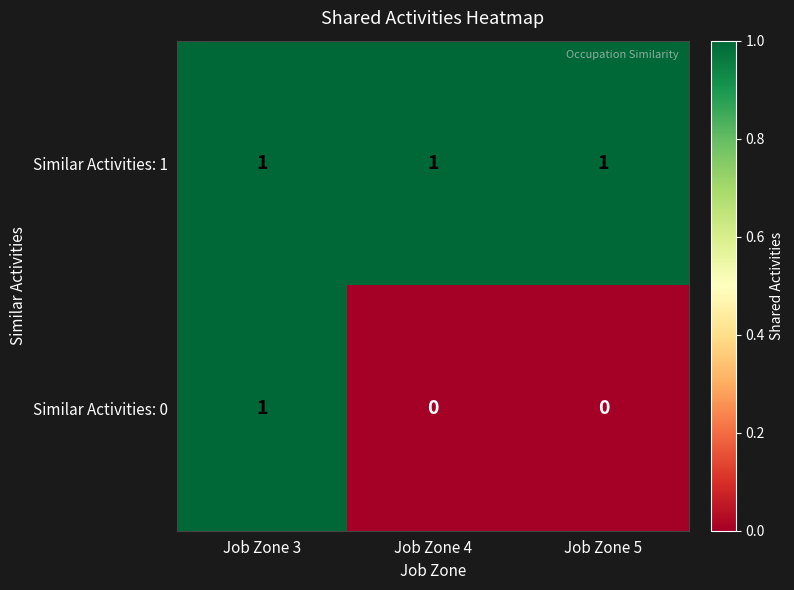

Reading right to left, what are all the values shown in this chart?

Similar Activities: 1: 1	1	1
Similar Activities: 0: 0	0	1